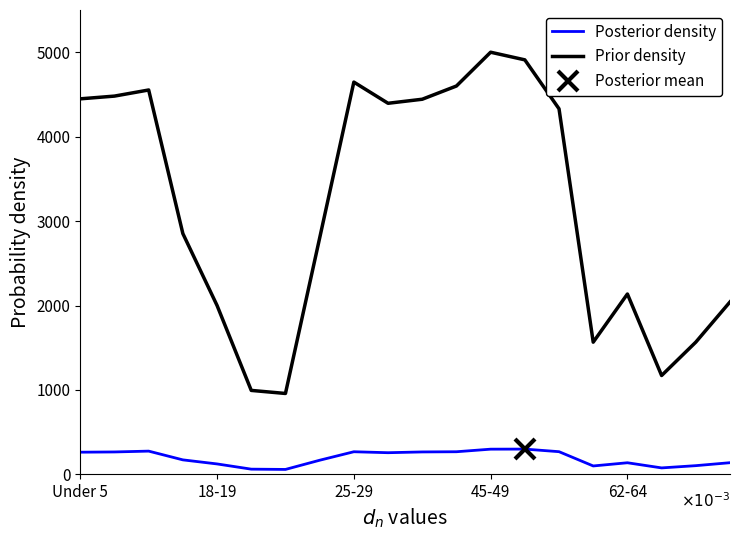

What is the highest value of the Prior density series?

5000.0